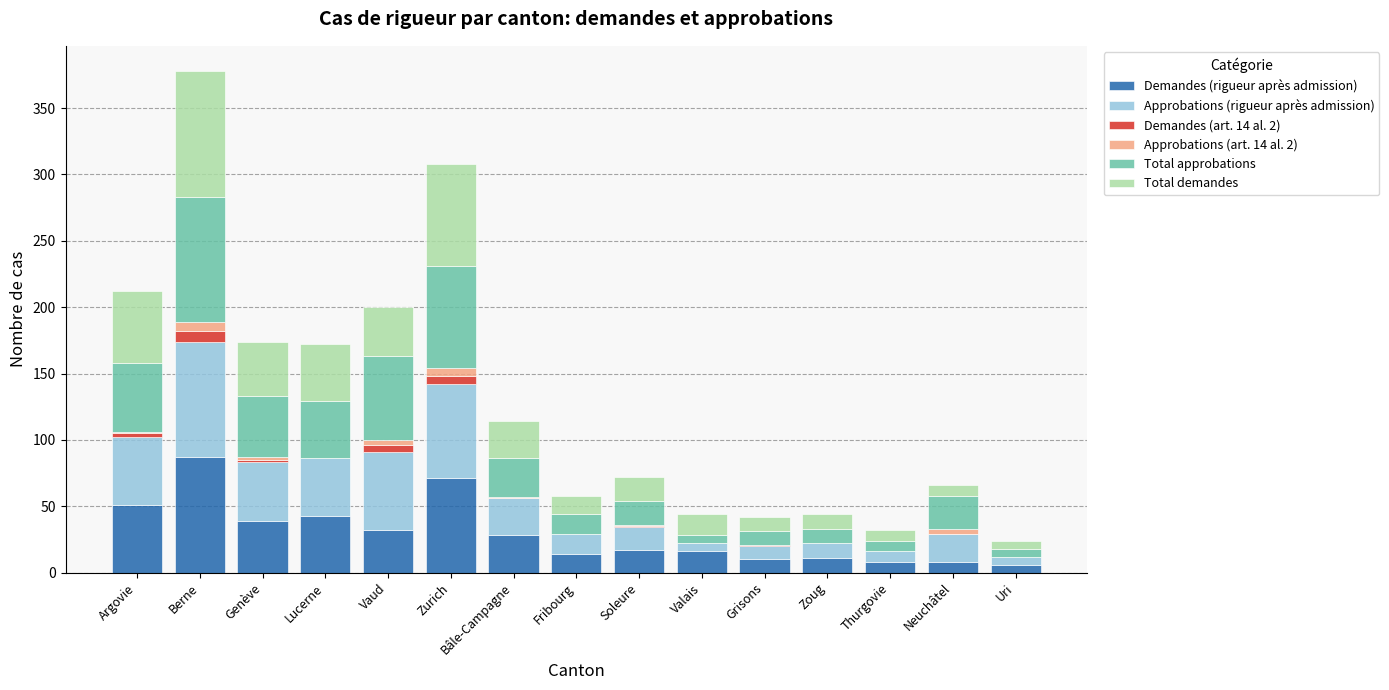

The Demandes (rigueur après admission) series shows 39 at Genève. True or false?

True